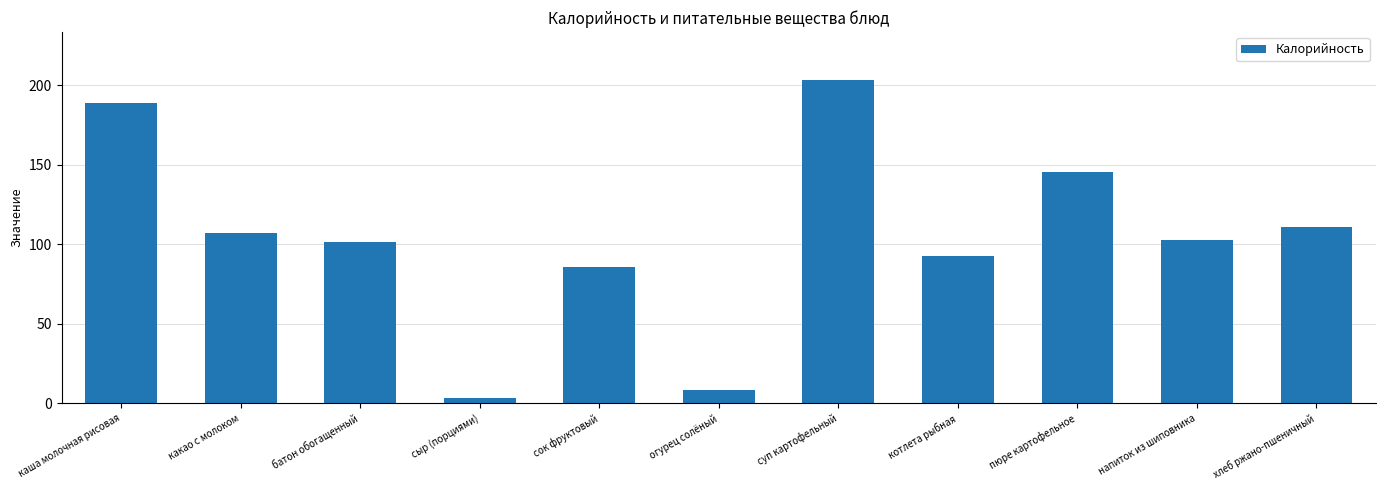

Is it true that the value at суп картофельный is 264.1?

False